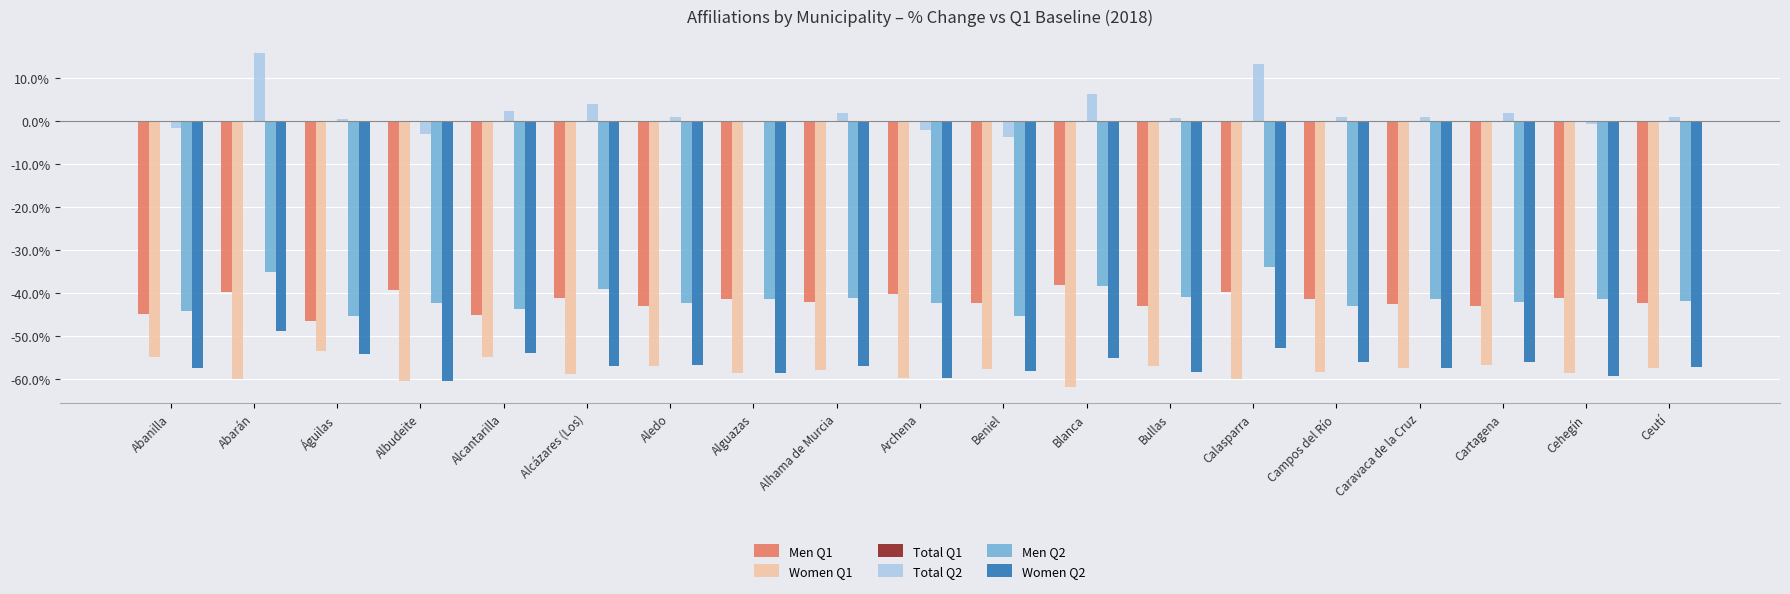

The value of Men Q2 at Alguazas is -25.9. True or false?

False